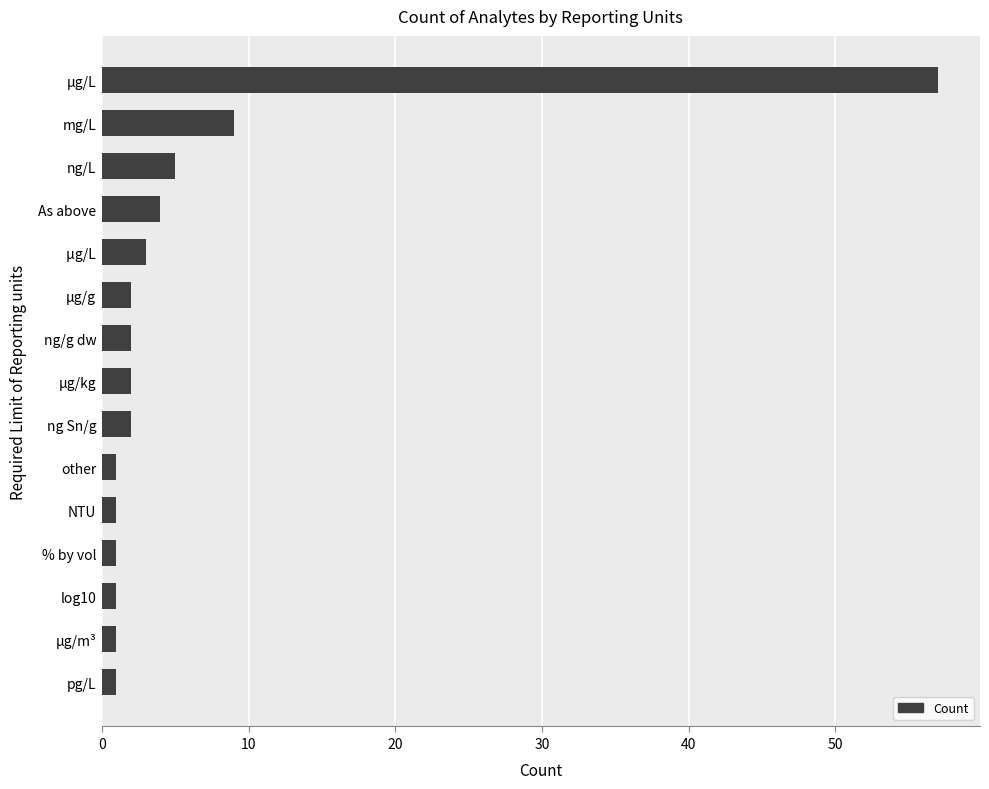

At which label is the value closest to 29?

mg/L